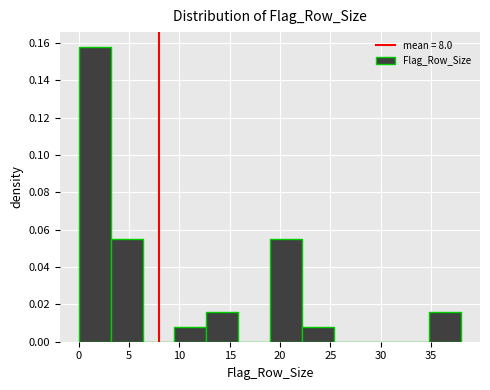

Reading left to right, list every bar in this chart as the range it spans on the x-axis followed by its height. Neither the bar edges nor the heights are printed on the chart, so give them approximately, as read against the axes.

0.0 to 3.0: 0.158
3.0 to 6.5: 0.056
6.5 to 9.5: 0
9.5 to 12.5: 0.008
12.5 to 16.0: 0.016
16.0 to 19.0: 0
19.0 to 22.0: 0.056
22.0 to 25.5: 0.008
25.5 to 28.5: 0
28.5 to 31.5: 0
31.5 to 35.0: 0
35.0 to 38.0: 0.016